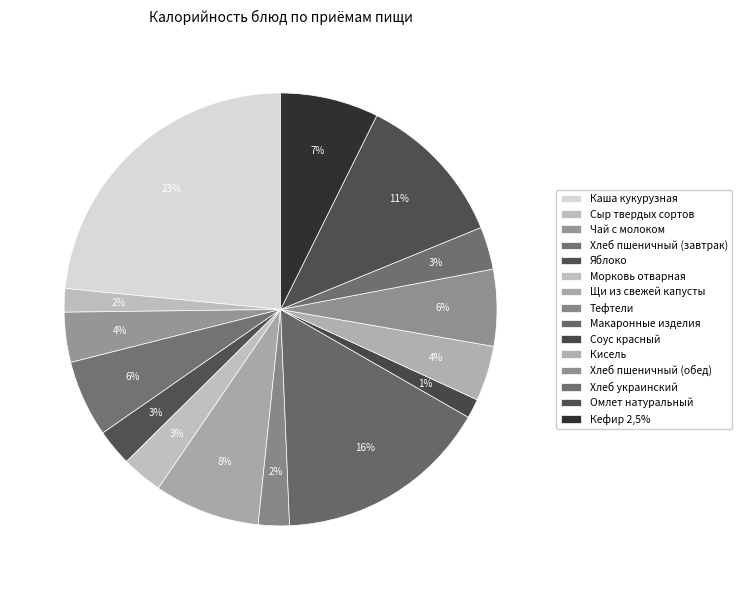

Count the number of slices in the pie.

15